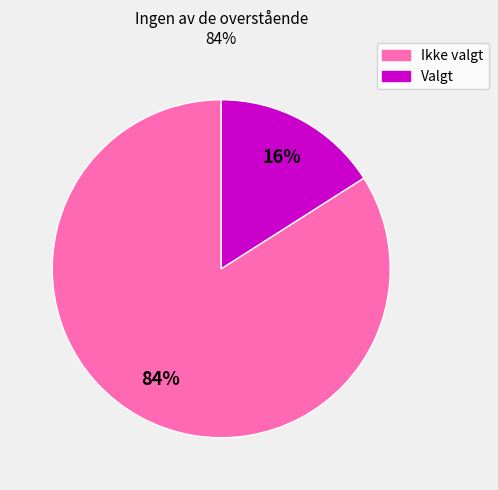

To the nearest percent, what is the average slice percentage?

50%